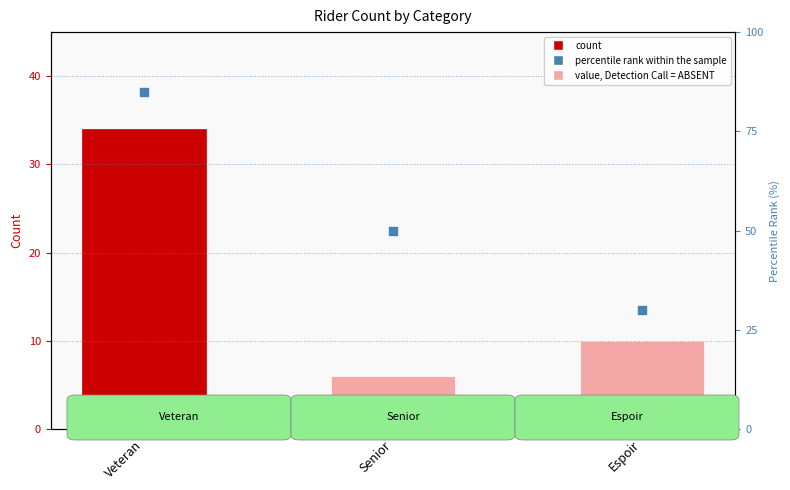

Which series reaches the maximum Y coordinate?

percentile rank within the sample